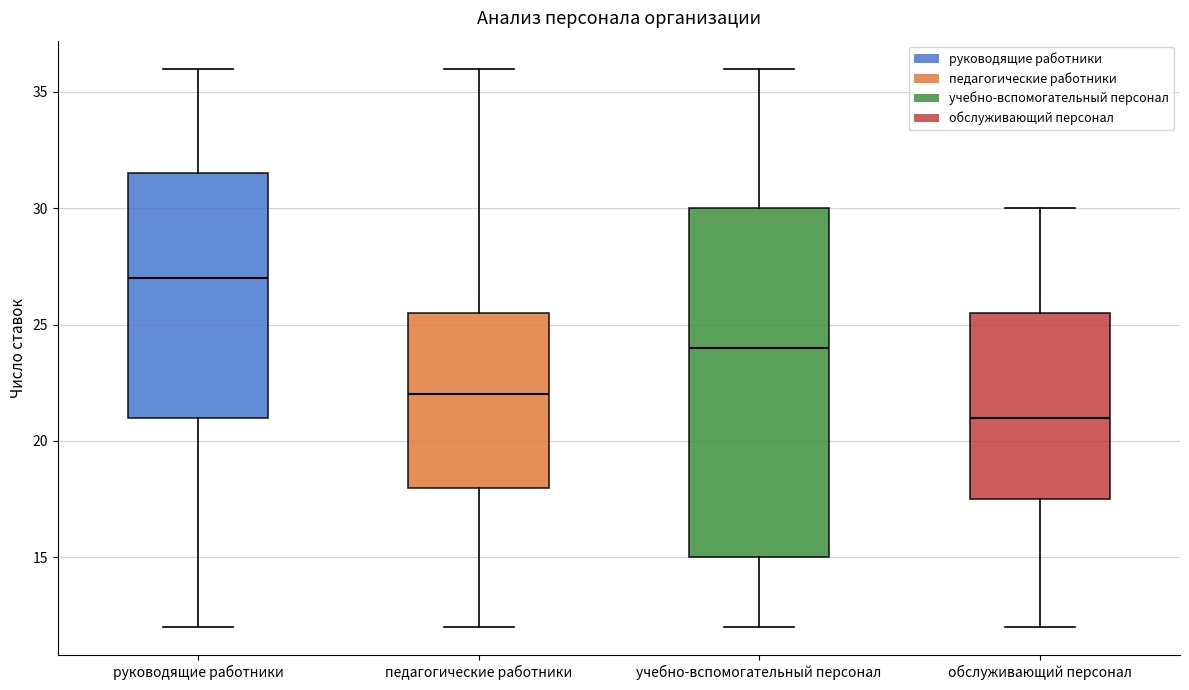

Reading left to right, transcribe this box plot: for each box, give where its median line is, the range the box spans, and where its two whiskers end, as read against the y-axis. The values are not printed on the chart, so give them approximately, as read against the axis.

руководящие работники: median 27.0, box 21.0 to 31.5, whiskers 12.0 to 36.0
педагогические работники: median 22.0, box 18.0 to 25.5, whiskers 12.0 to 36.0
учебно-вспомогательный персонал: median 24.0, box 15.0 to 30.0, whiskers 12.0 to 36.0
обслуживающий персонал: median 21.0, box 17.5 to 25.5, whiskers 12.0 to 30.0